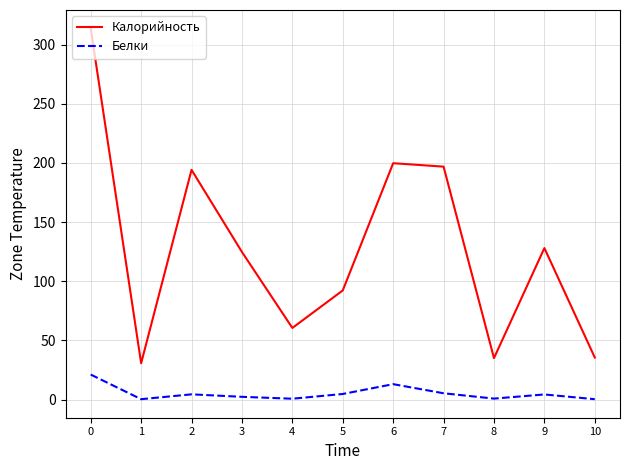

The value of Калорийность at 7 is 196.8. True or false?

True